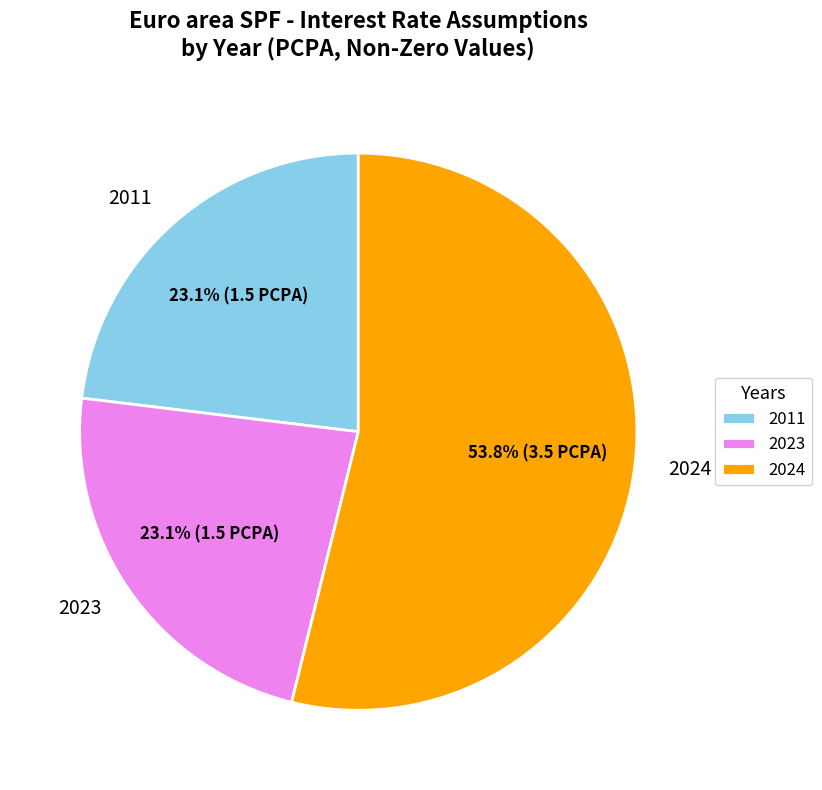

How many slices are in this pie chart?

3